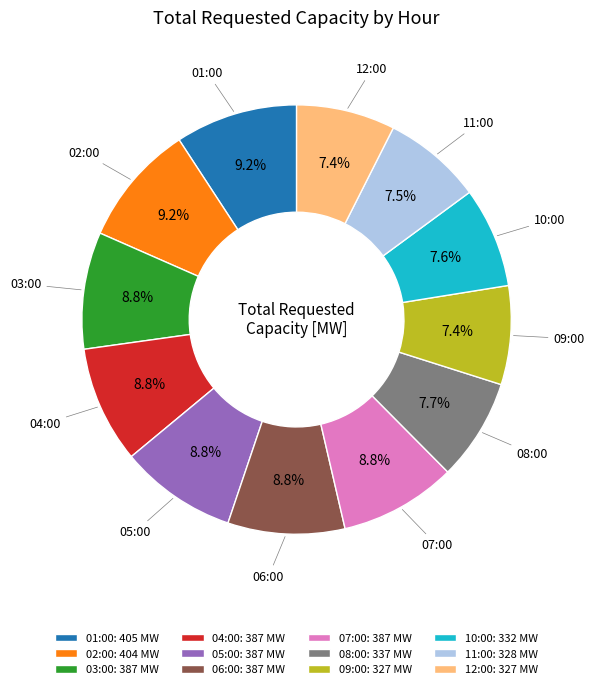

Does 08:00 represent more than half of the total?

No